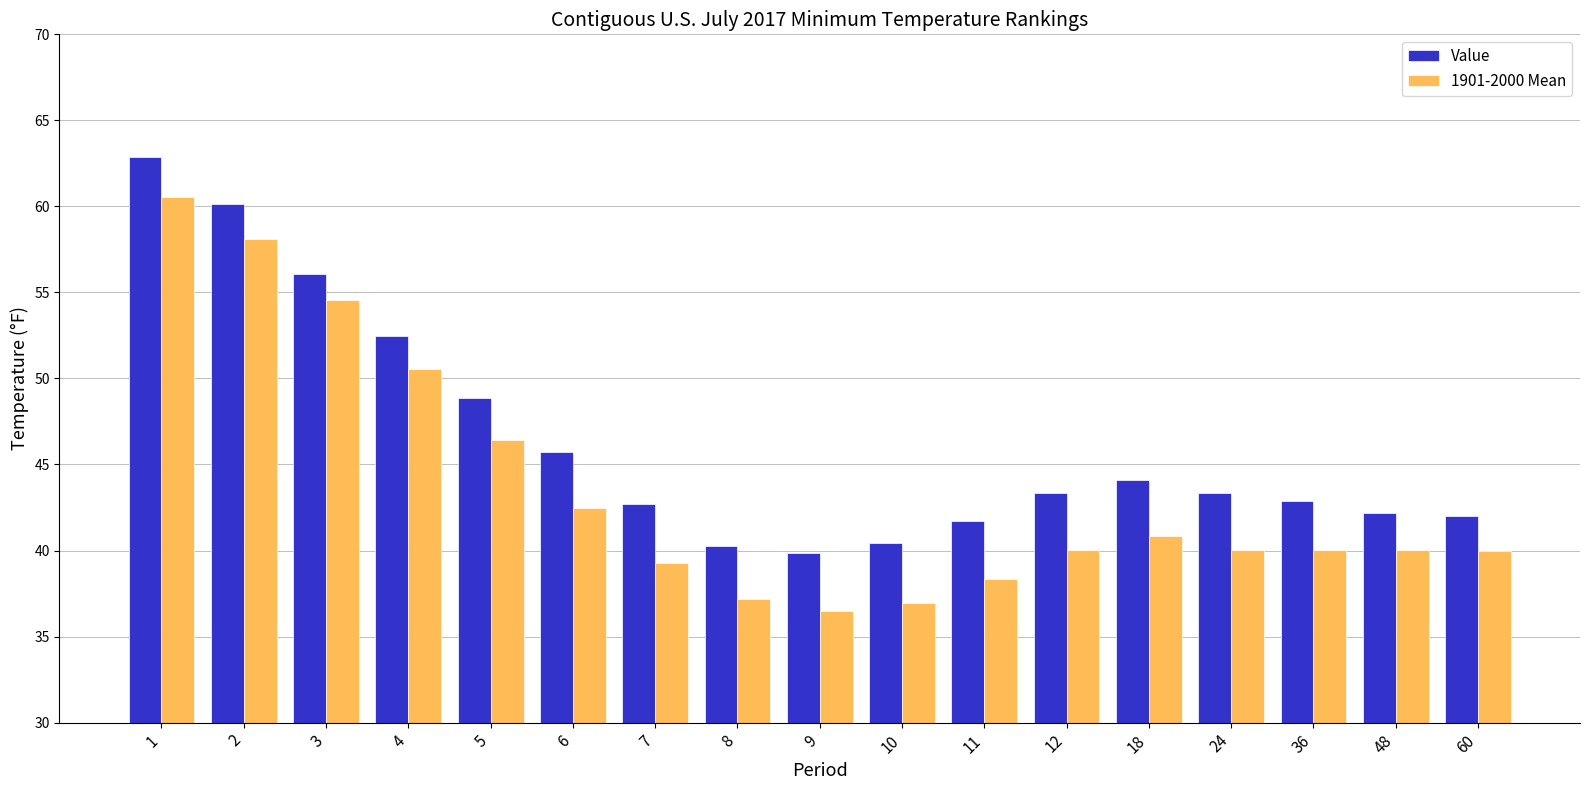

What is the total value across all series at 4?

103.0